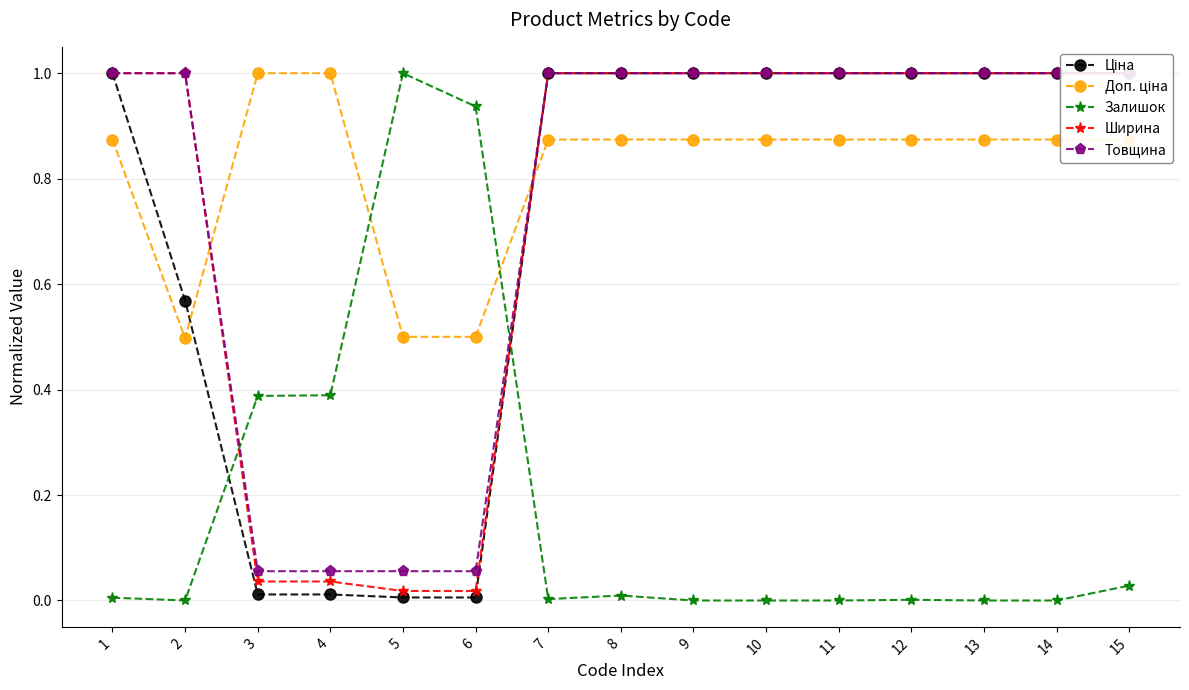

True or false: Ширина and Ціна cross at least once.

False